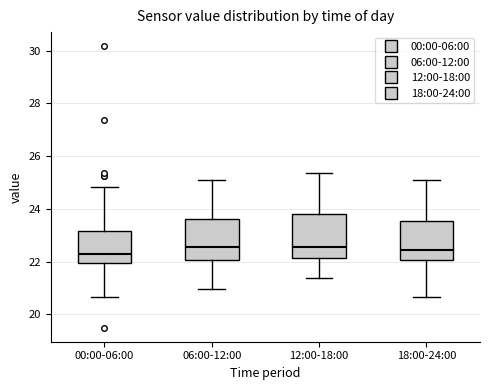

Where does the upper whisker of the box for 00:00-06:00 end on the y-axis? The values are not printed on the chart, so give them approximately, as read against the axis.

24.8